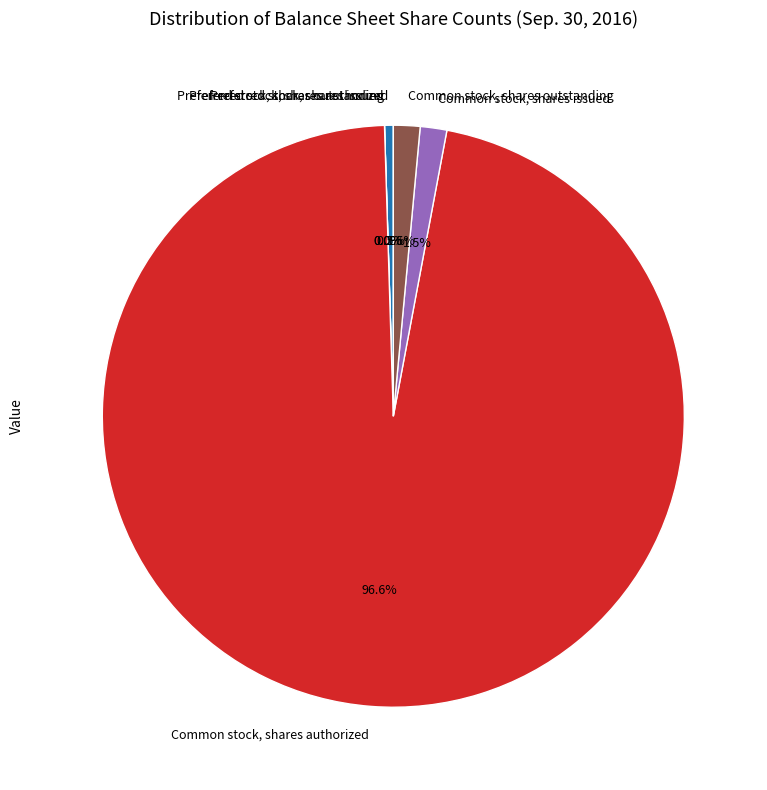

Is the sum of Common stock, shares issued and Common stock, shares authorized greater than half?

Yes